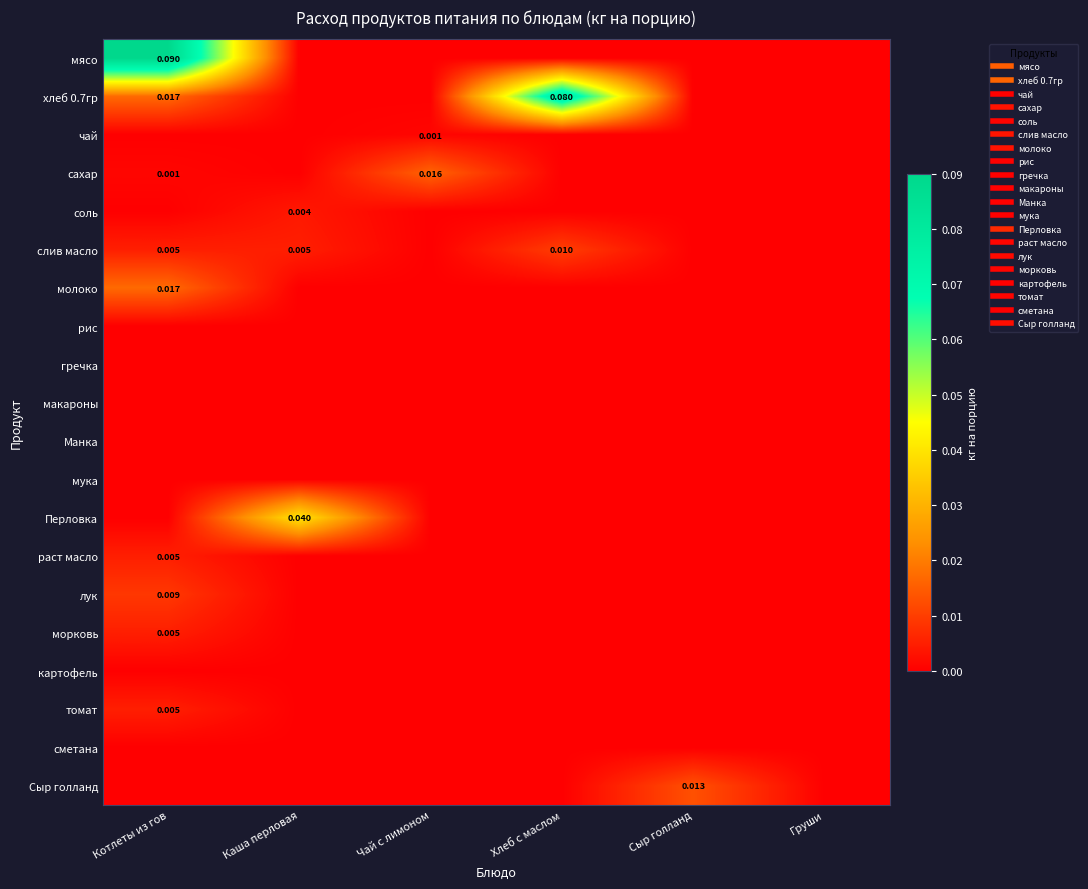

How many distinct data groups are displayed?

20